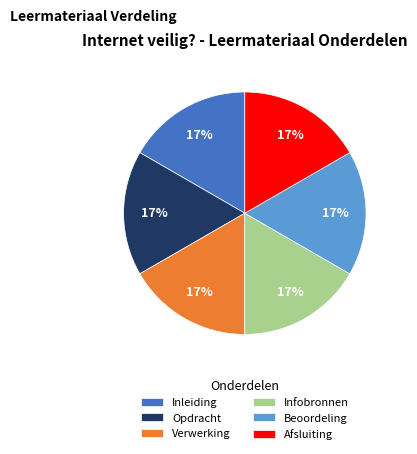

Combined, do Afsluiting and Beoordeling account for over 50%?

No